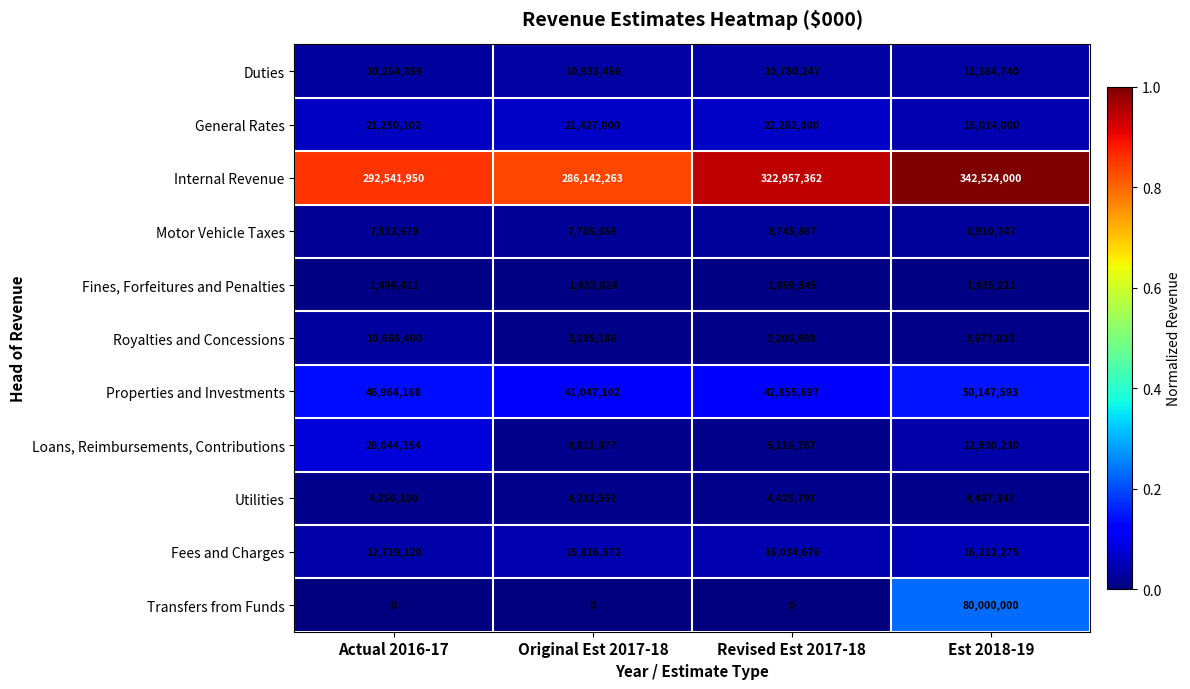

At Revised Est 2017-18, list the series in order from largest to smallest.

Internal Revenue, Properties and Investments, General Rates, Fees and Charges, Duties, Motor Vehicle Taxes, Loans, Reimbursements, Contributions, Utilities, Royalties and Concessions, Fines, Forfeitures and Penalties, Transfers from Funds